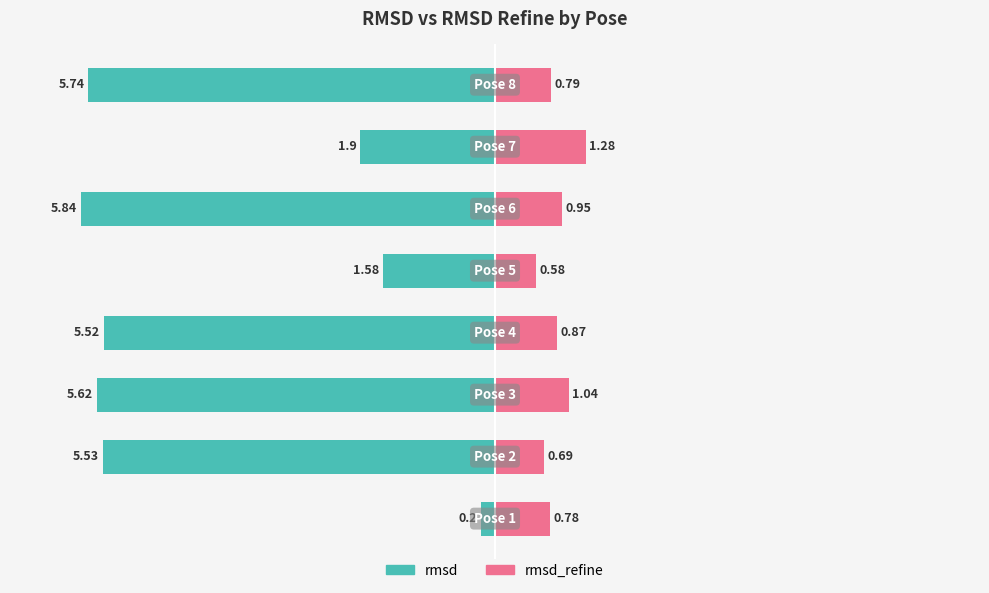

Reading right to left, transcribe all the data shown in this chart.

rmsd: 7=-5.7	6=-1.9	5=-5.8	4=-1.6	3=-5.5	2=-5.6	1=-5.5	0=-0.2
rmsd_refine: 7=0.8	6=1.3	5=0.9	4=0.6	3=0.9	2=1.0	1=0.7	0=0.8